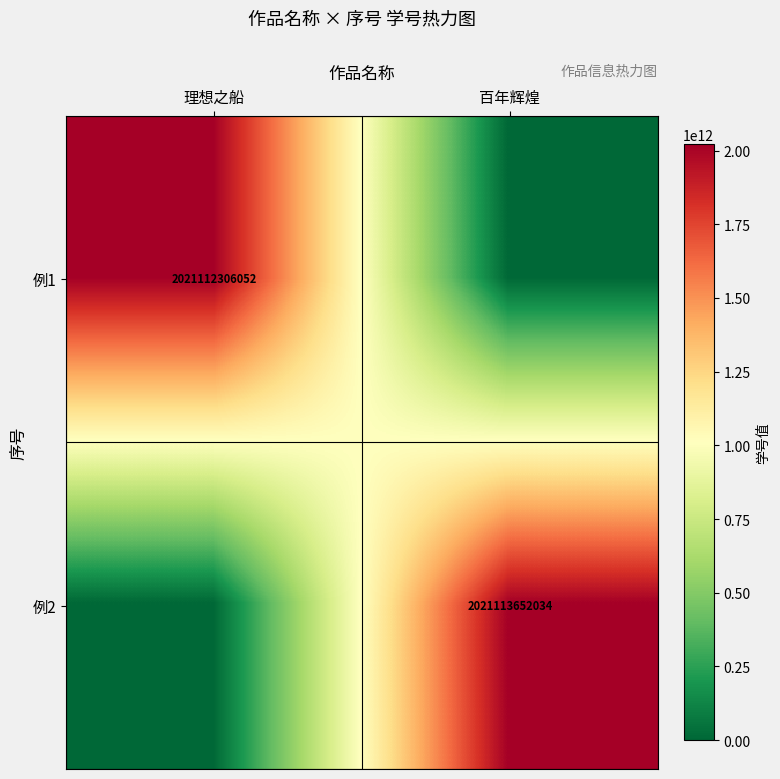

What is the difference between the highest and lowest values at 理想之船?

2021112306052